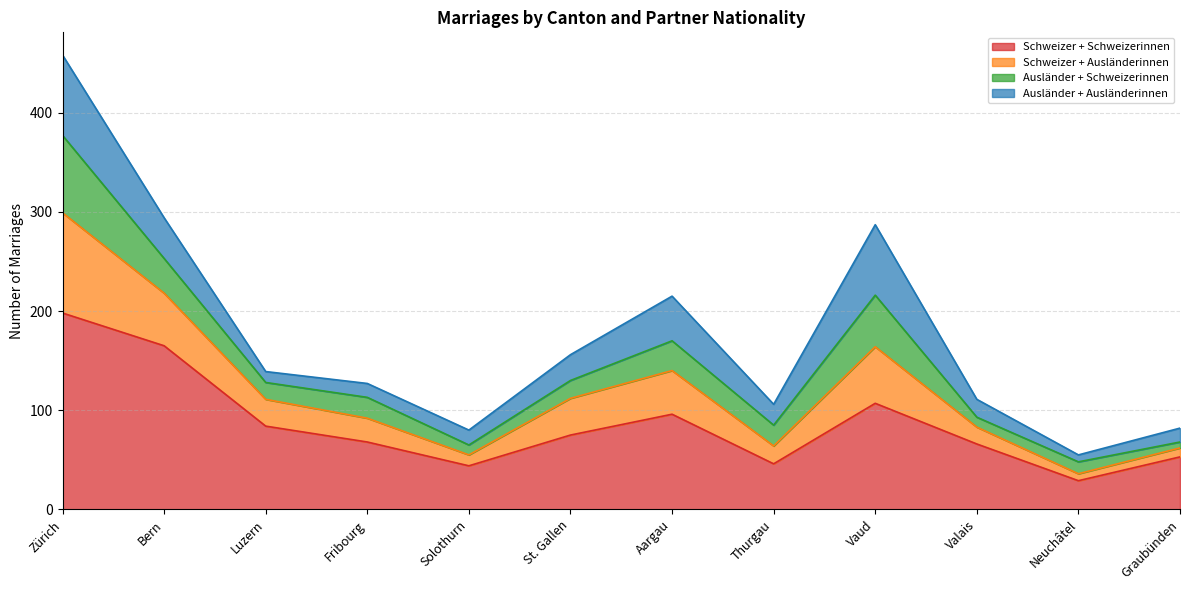

At which category is the sum across all series the highest?

Zürich